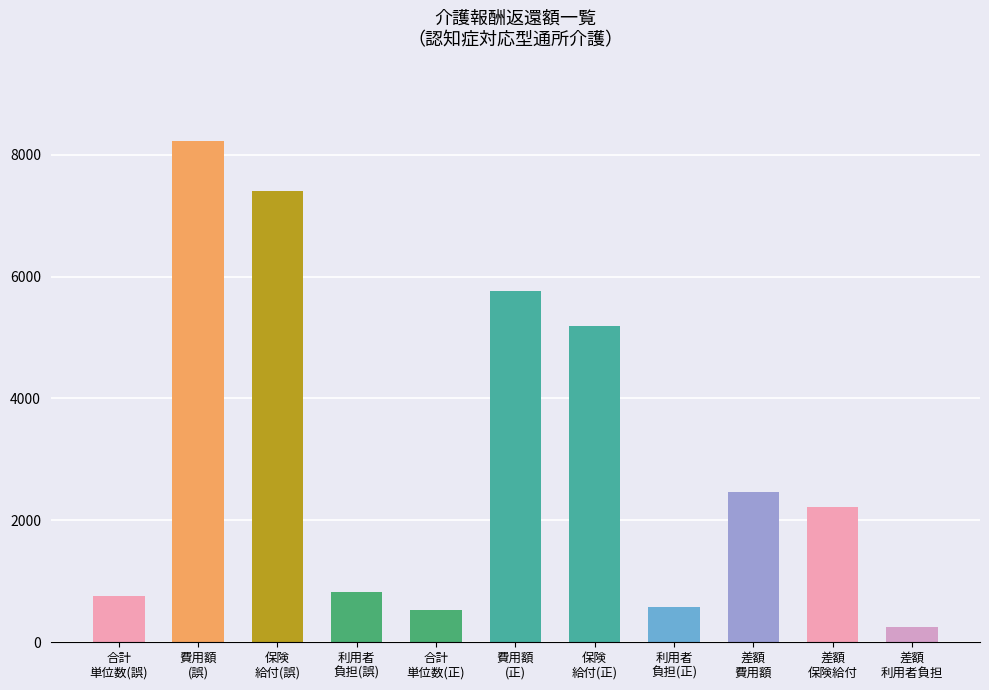

What is the label of the 7th bar from the right?

合計
単位数(正)